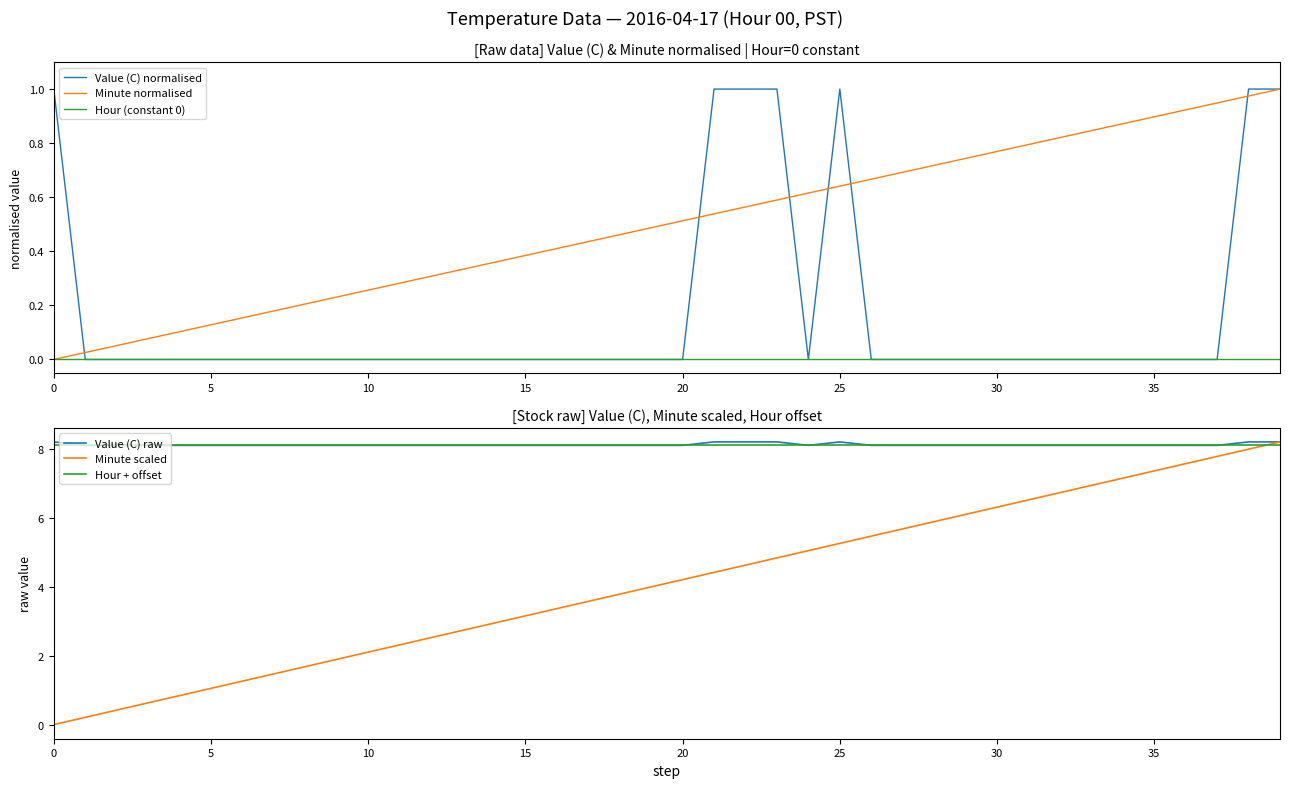

Does the chart have visible grid lines?

No